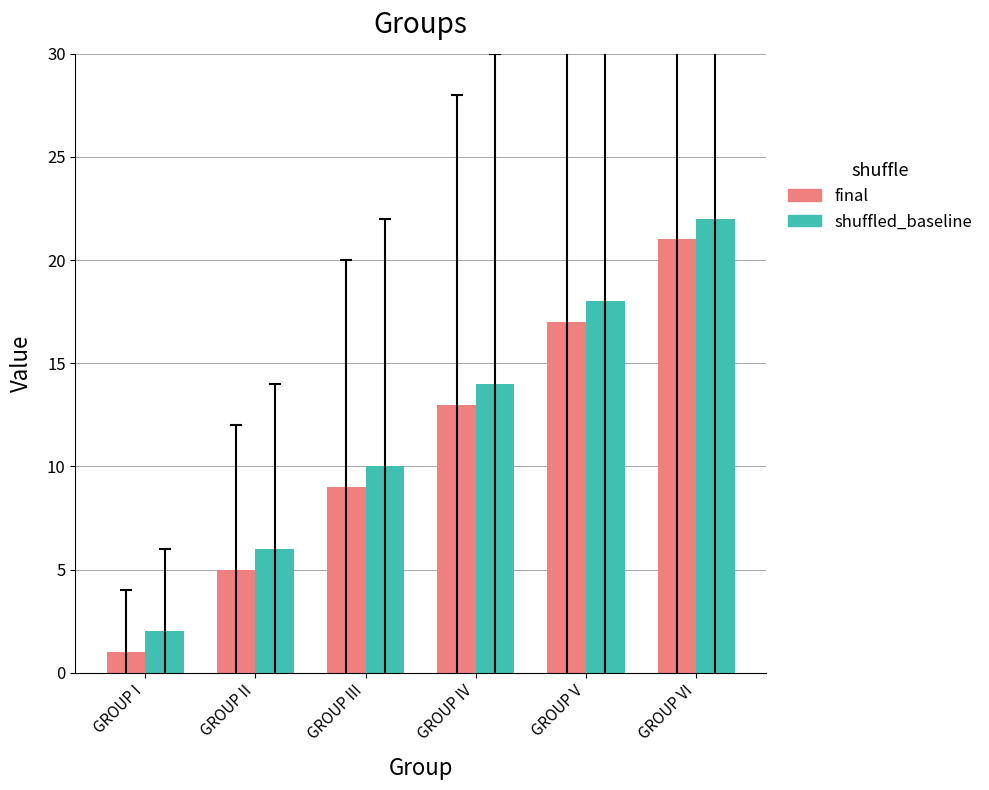

The final series shows 2 at GROUP I. True or false?

False